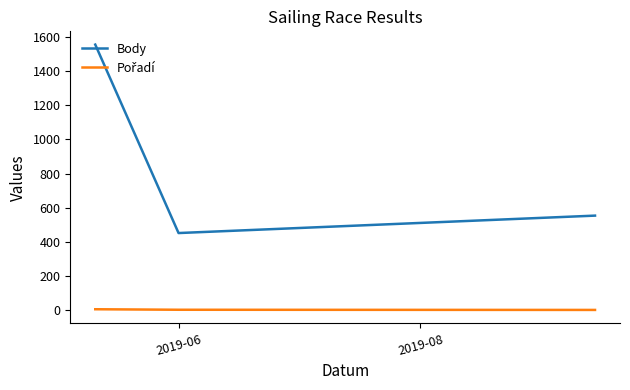

Which series has the largest range (max minus min)?

Body